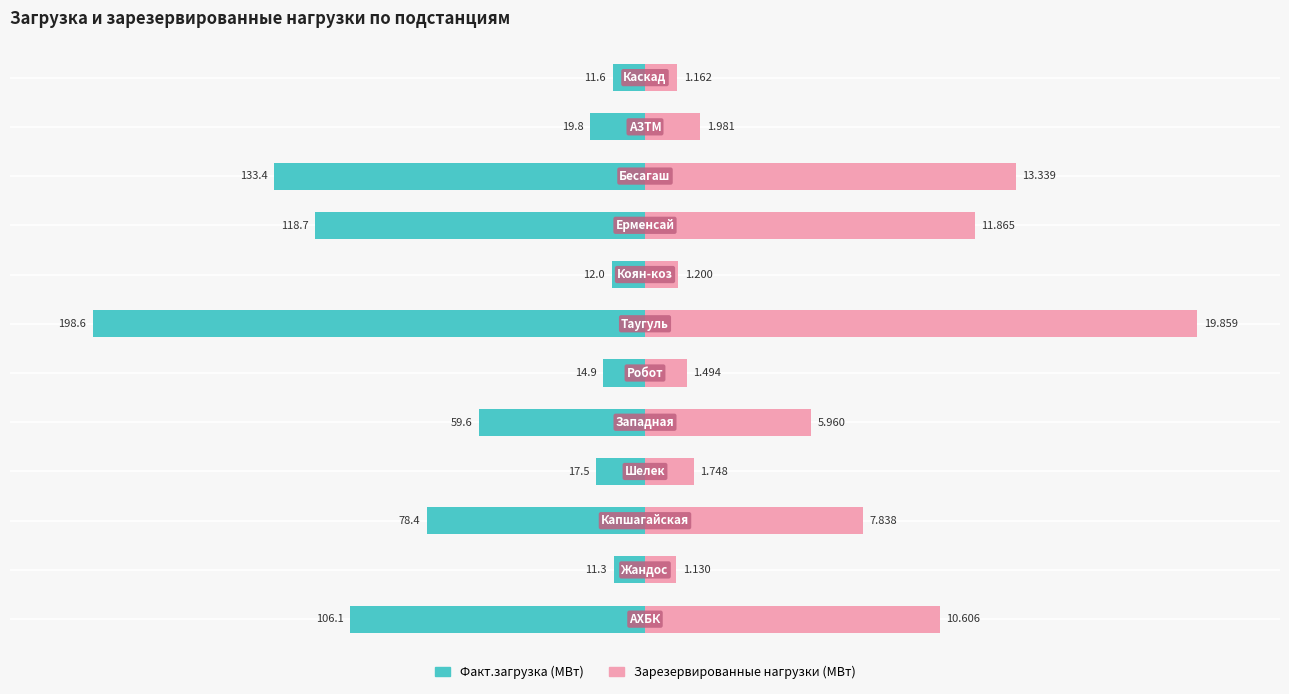

Rank the series at 0 from highest to lowest value.

Зарезервированные нагрузки (МВт), Факт.загрузка (МВт)